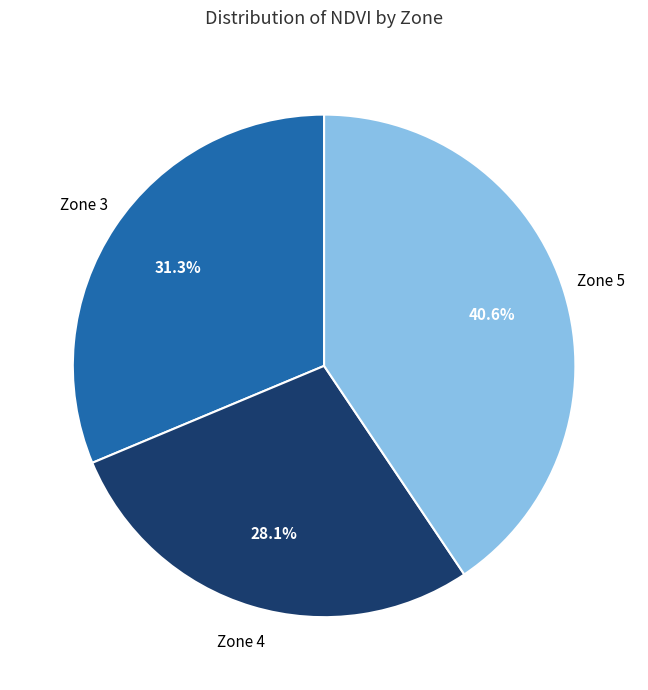

How many segments does this pie chart have?

3